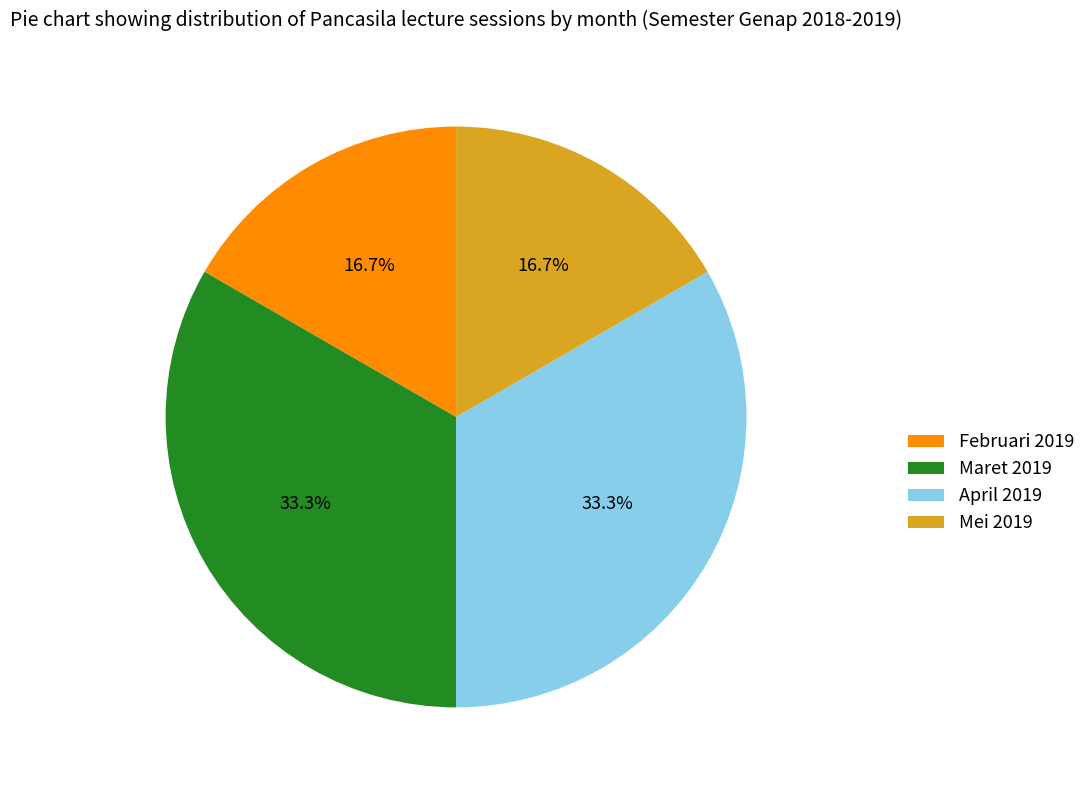

Count the number of slices in the pie.

4